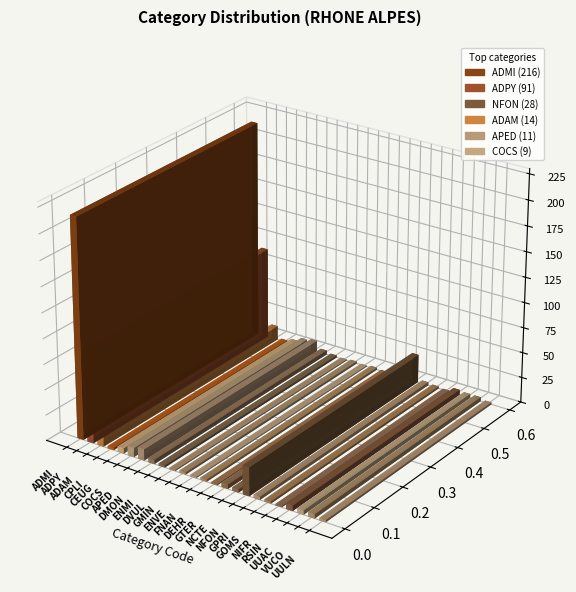

What is the maximum value shown in the chart?

216